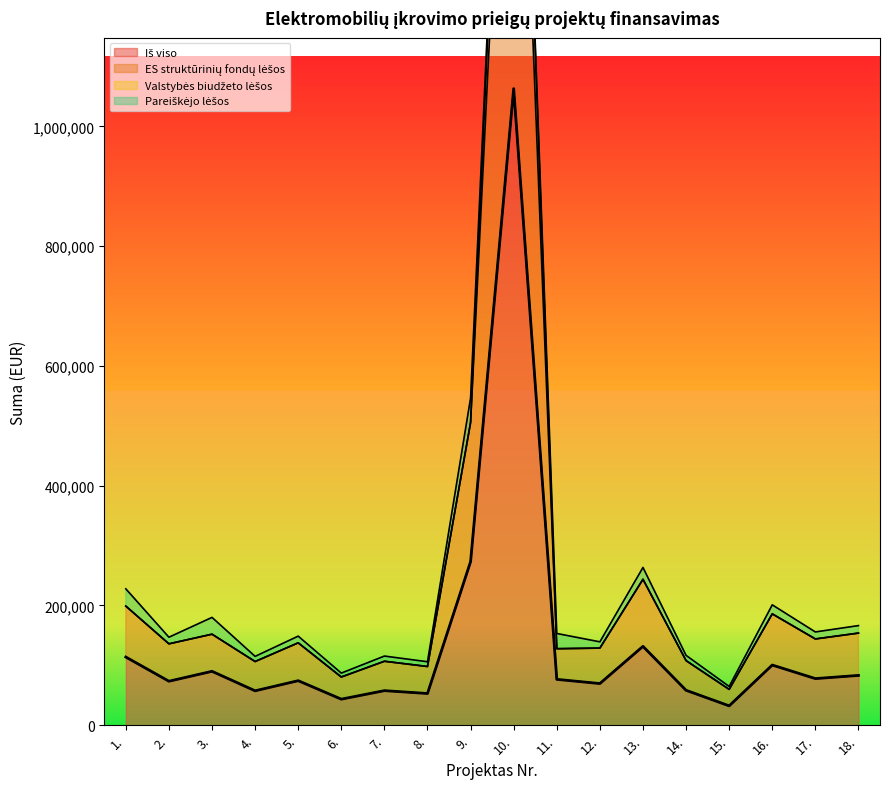

At which category is the sum across all series the highest?

10.